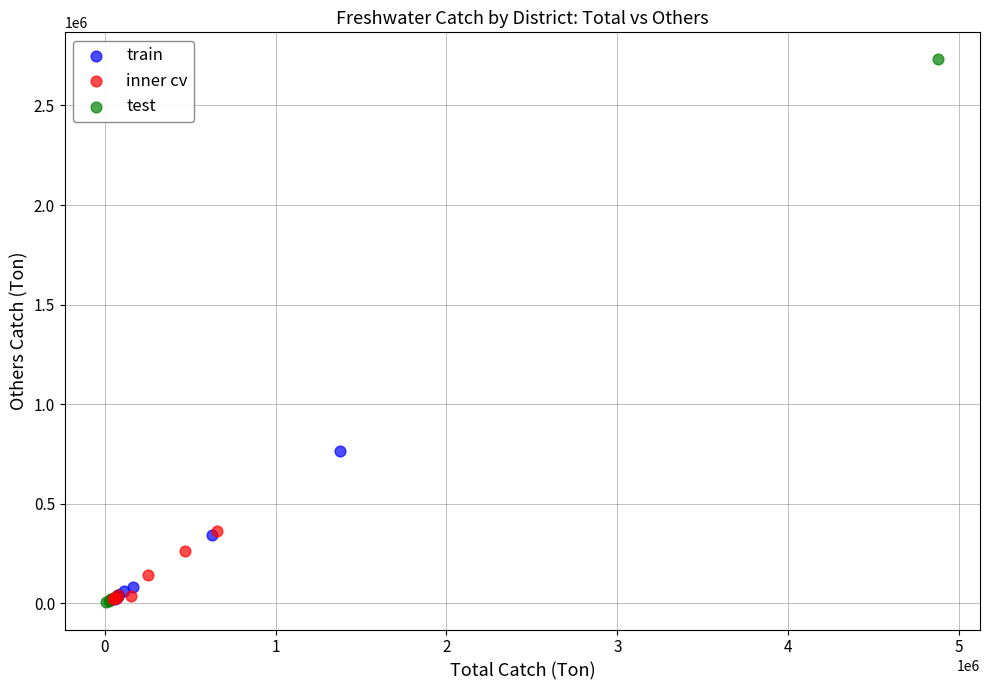

Which series has the widest spread of Y values?

test